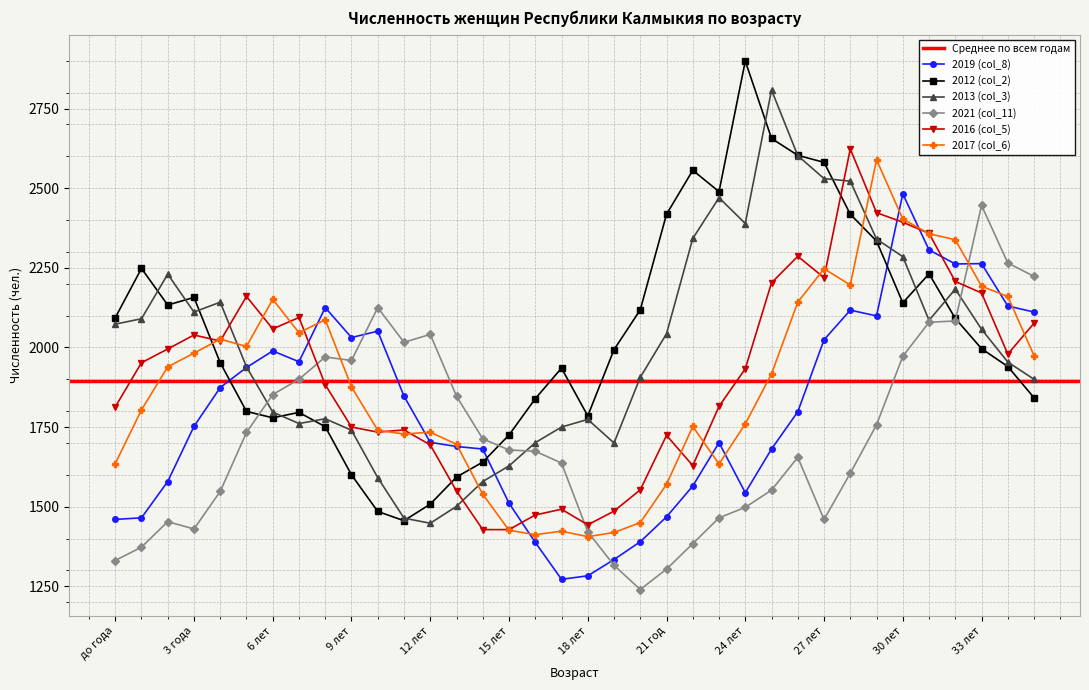

What is the sum of the 2012 (col_2) values at 1 год and 21 год?

4666